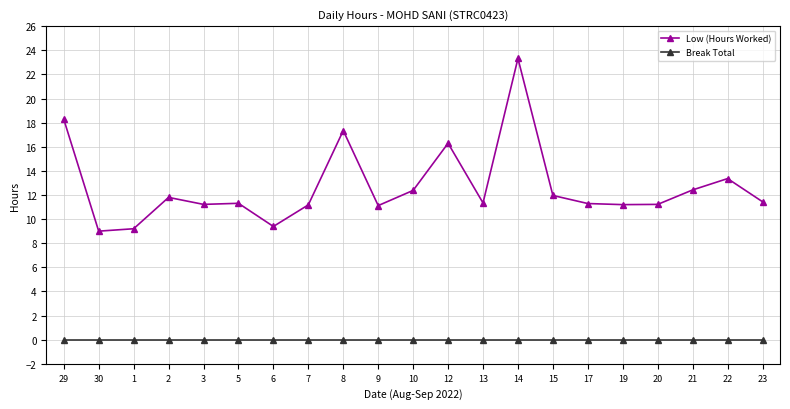

Where is the first local maximum for Low (Hours Worked)?

2